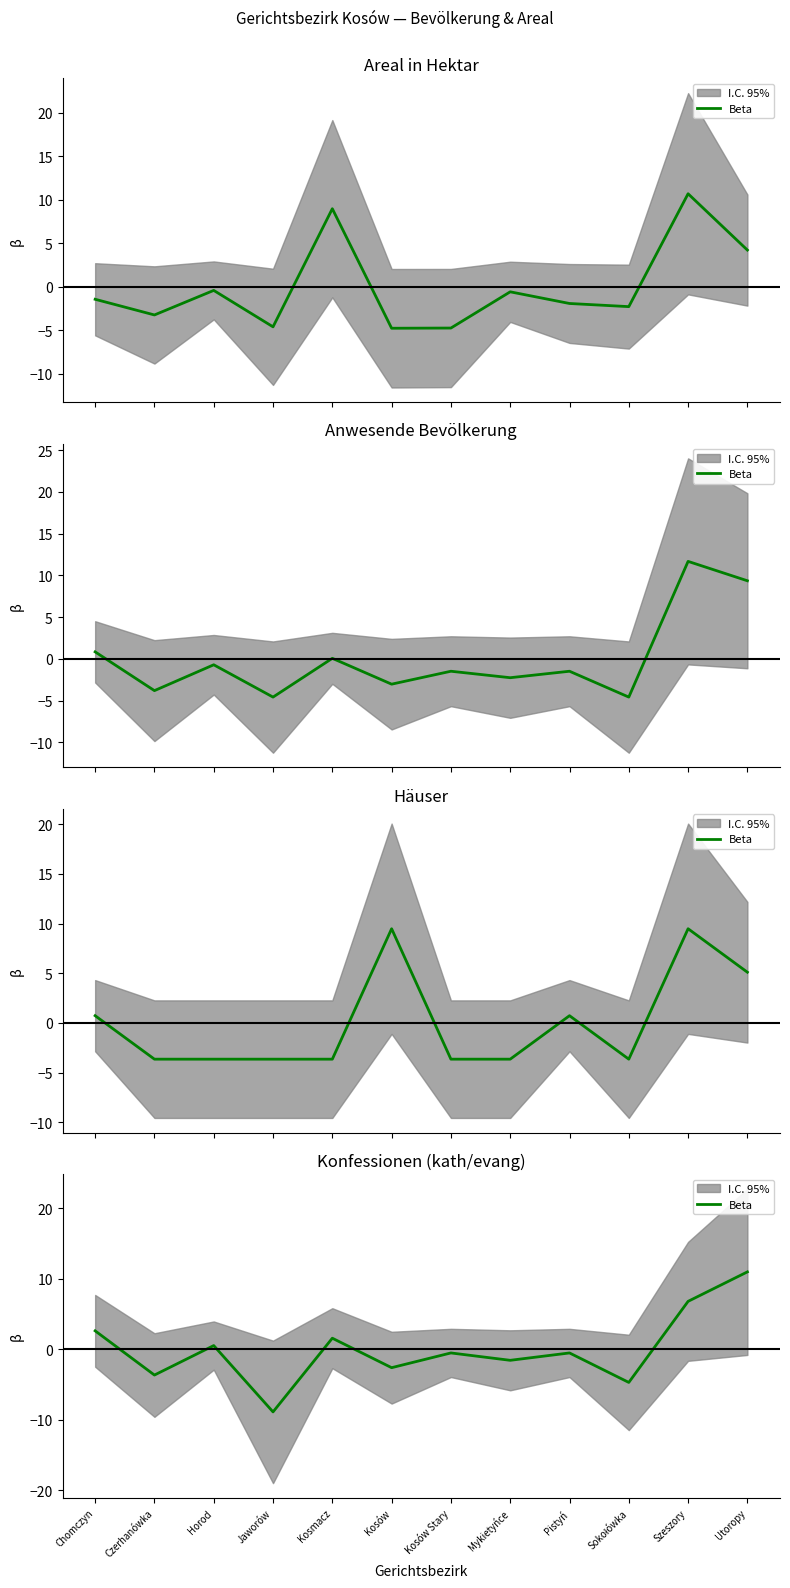

Is it true that the value at Horod is 0.5?

True